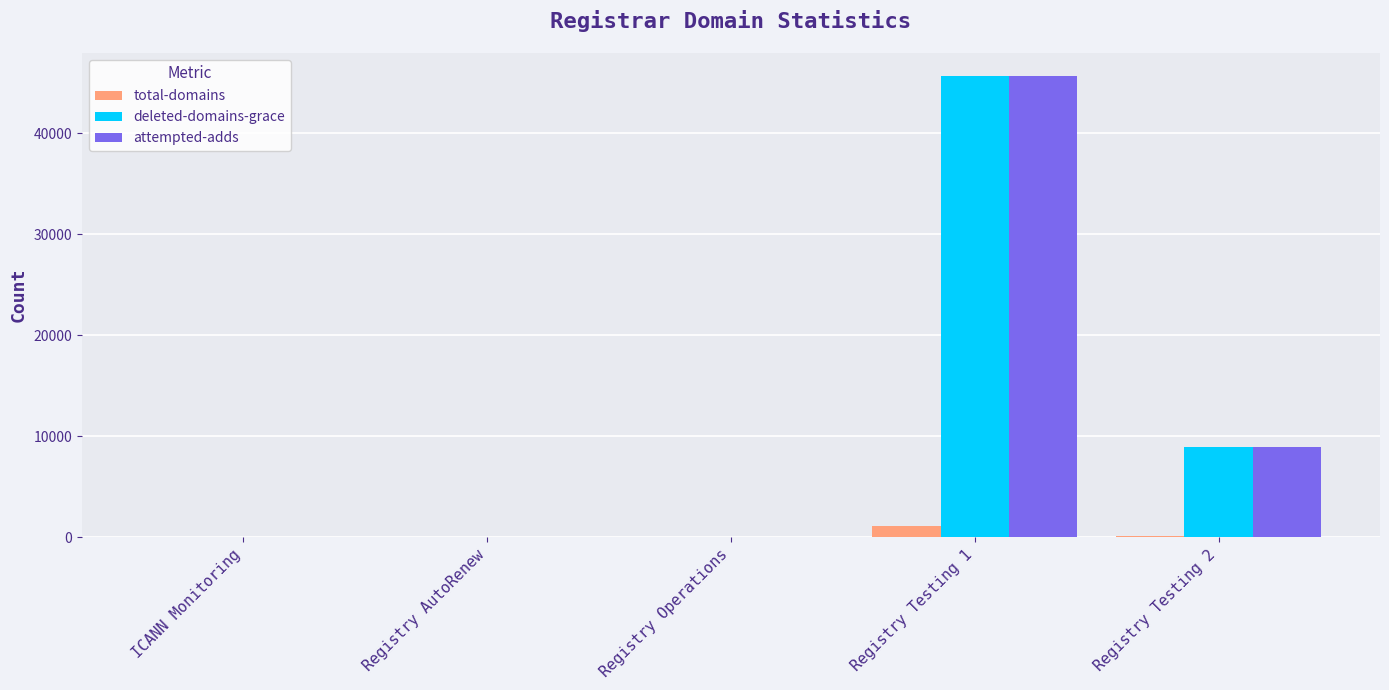

Is the value of total-domains at Registry Operations greater than the value of attempted-adds at Registry Testing 1?

No